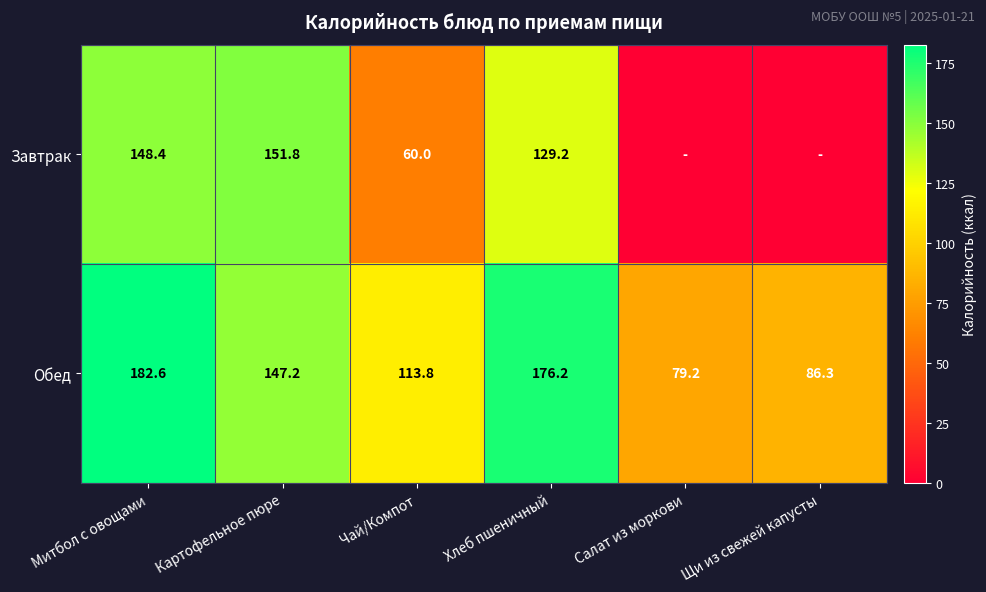

At which label does Обед reach its peak?

Митбол с овощами